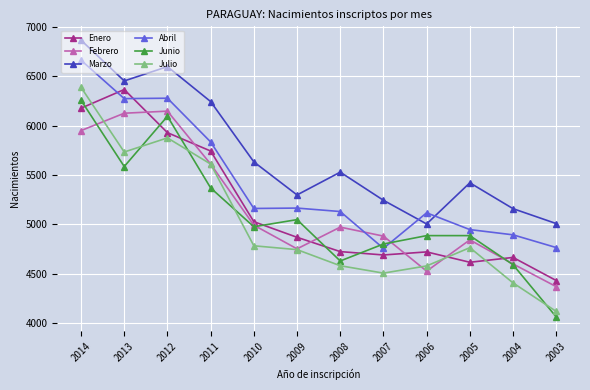

What is the difference between the Julio values at 2005 and 2014?

1624